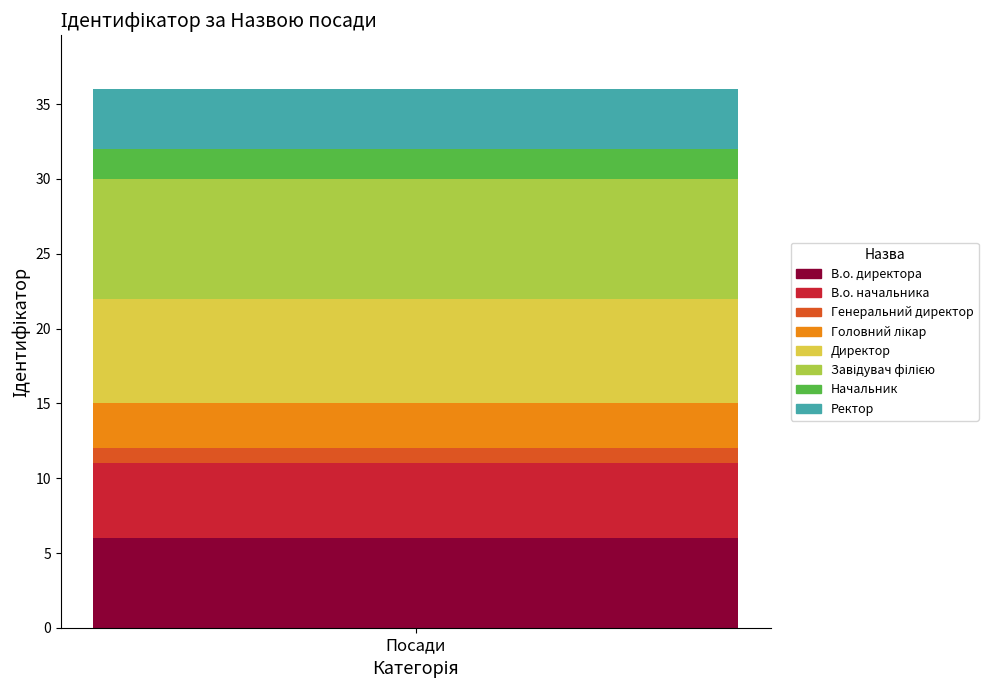

The В.о. директора series shows 6 at Посади. True or false?

True